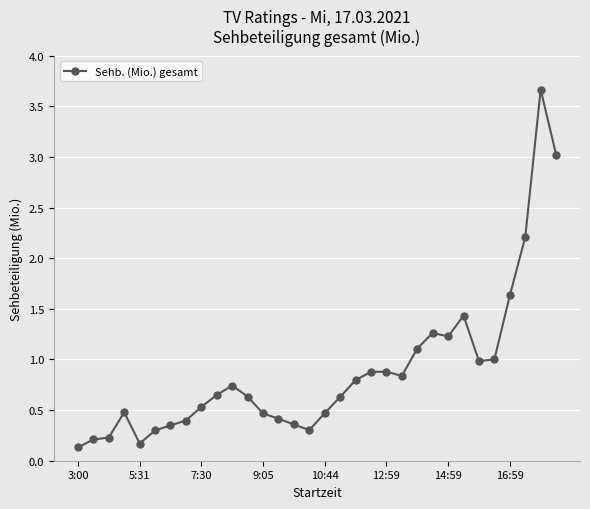

What is the value of the 28th point from the left?

1.0